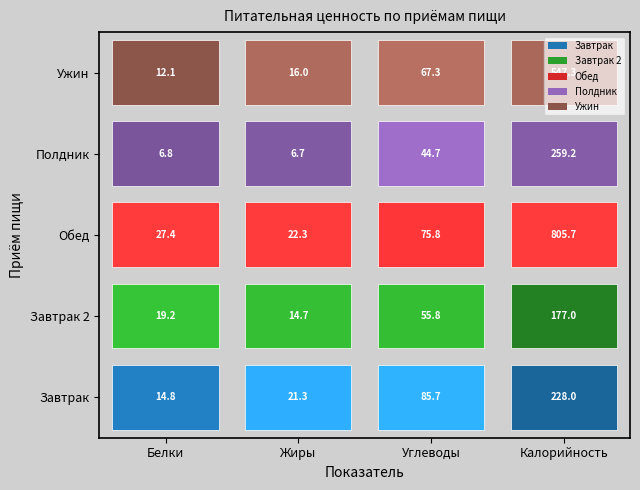

The value of Полдник at Жиры is 6.7. True or false?

True